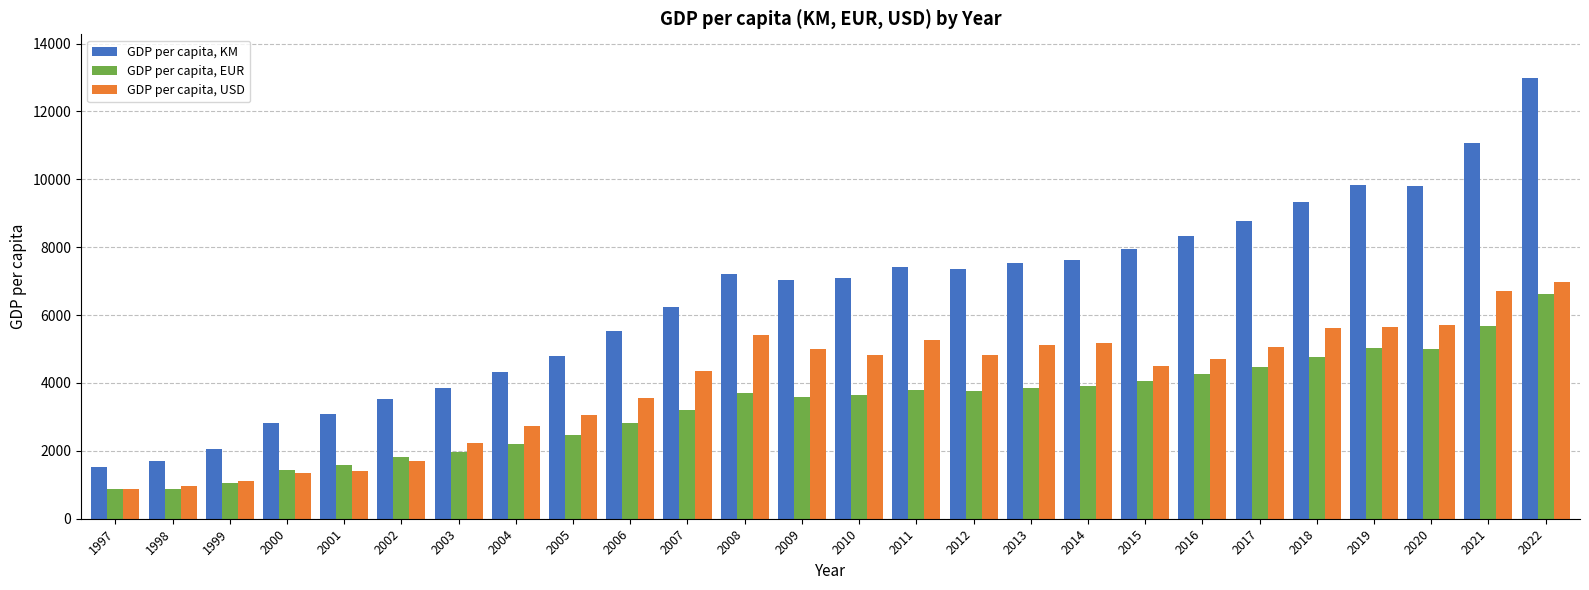

What is the maximum value for GDP per capita, KM?

12977